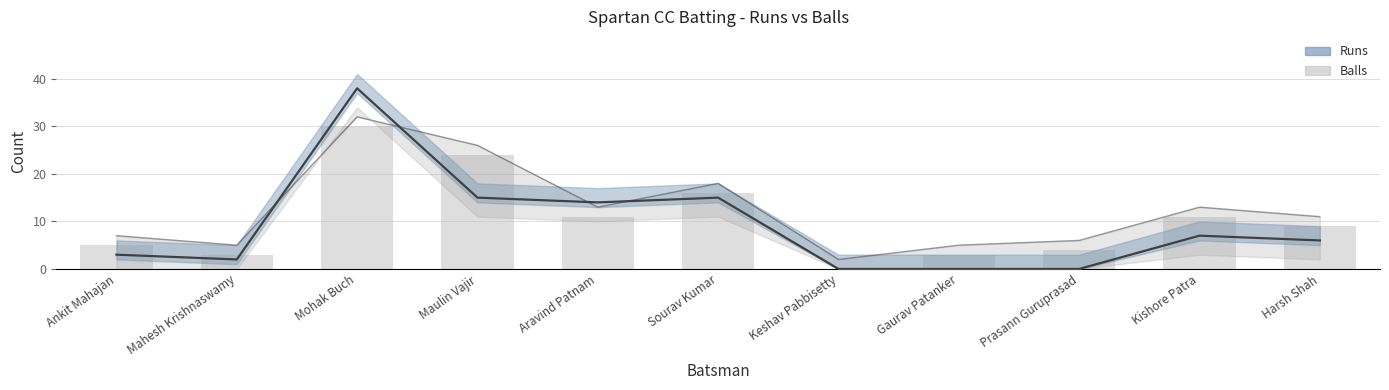

What is the difference between the maximum and minimum values in the Runs series?

38